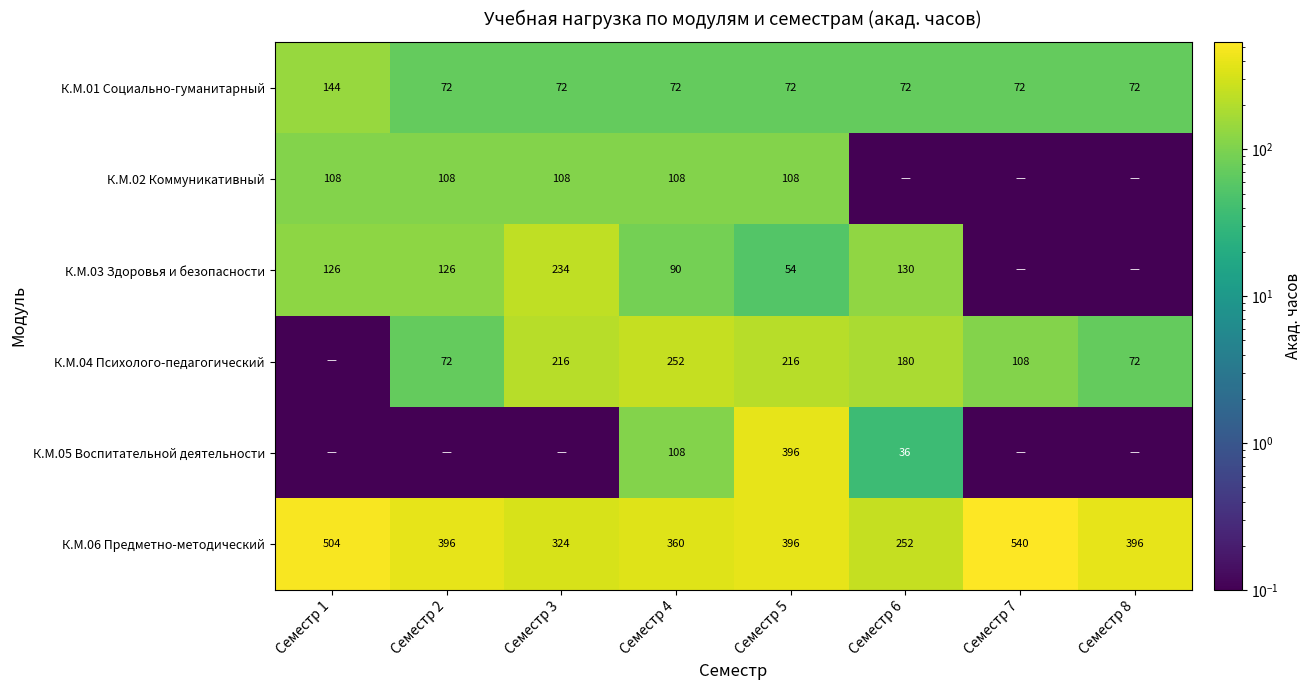

What is the difference between the К.М.06 Предметно-методический values at Семестр 3 and Семестр 2?

72.0